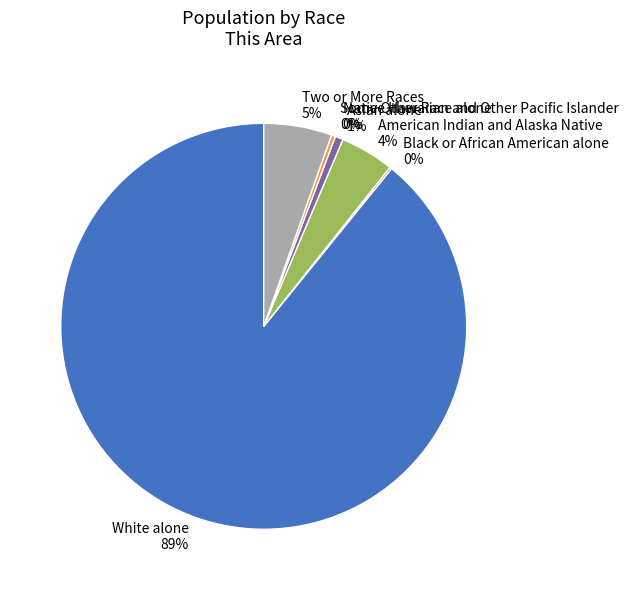

To the nearest percent, what is the average slice percentage?

14%